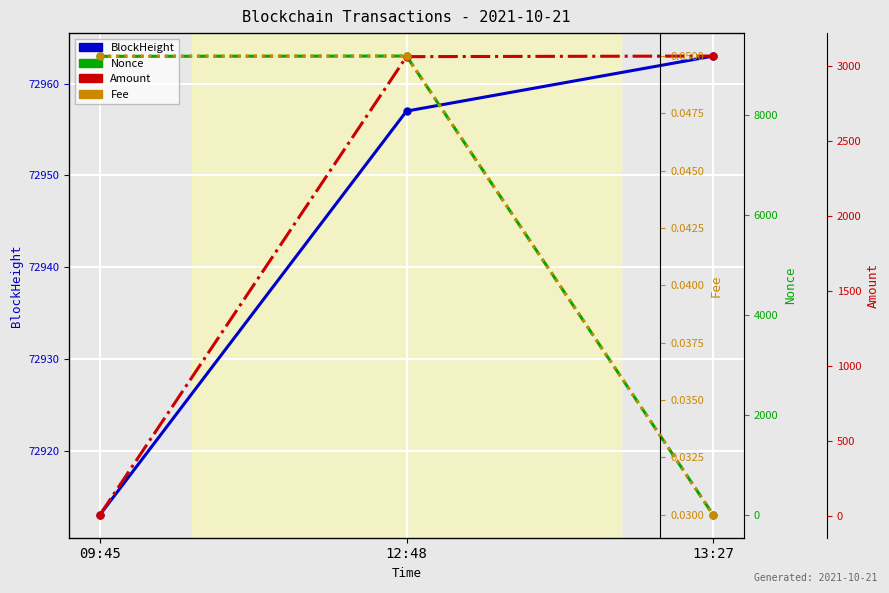

List the series in order of their peak value, lowest first.

Fee, Amount, Nonce, BlockHeight